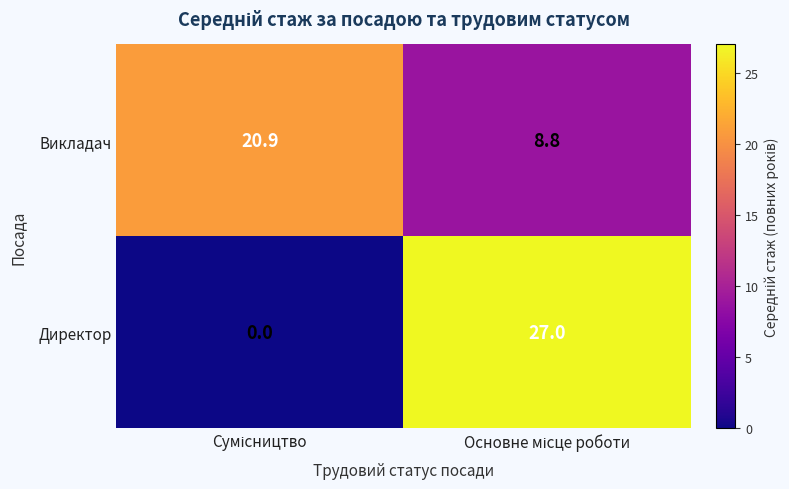

List the series in order of their overall mean, lowest first.

Директор, Викладач